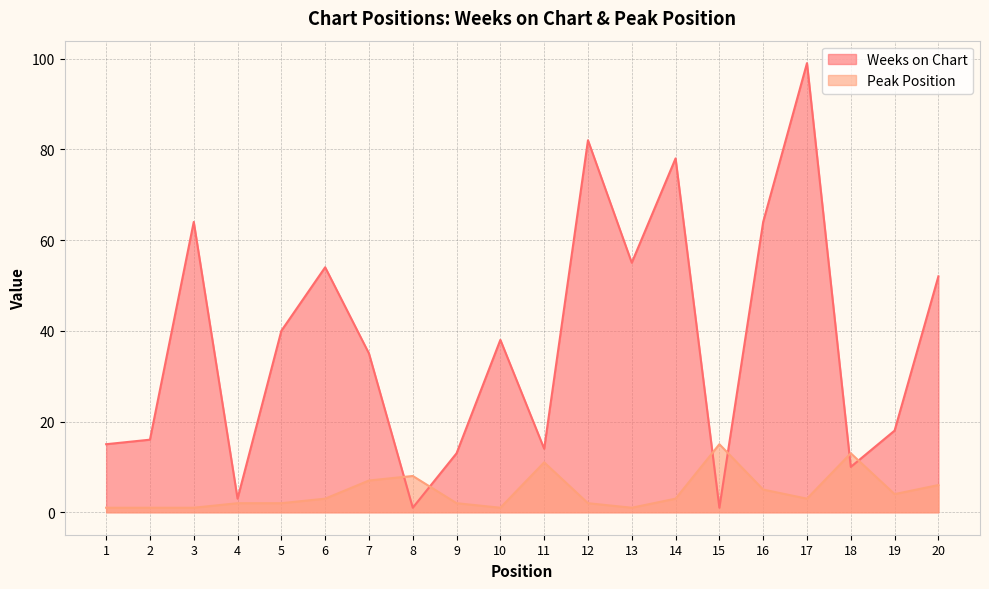

What is the lowest value of the Peak Position series?

1